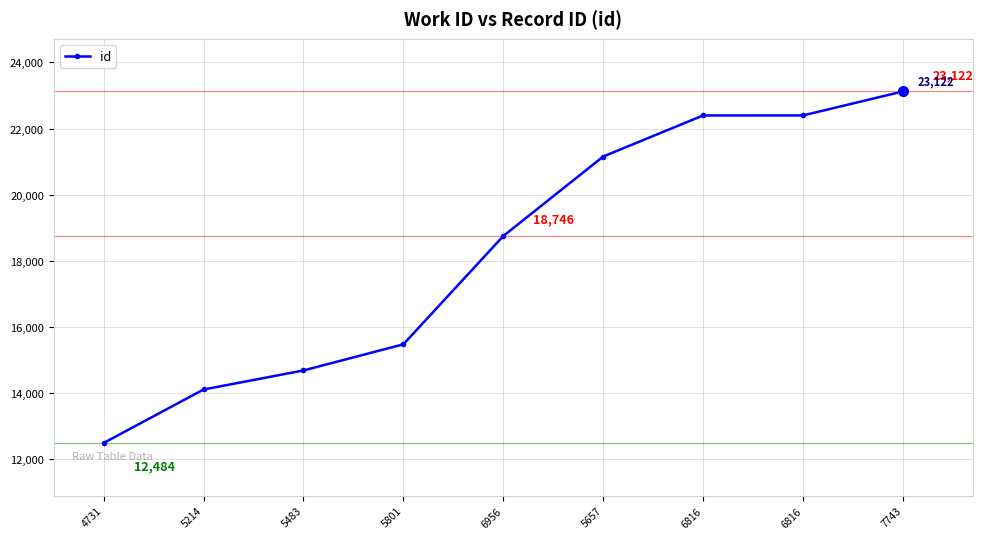

Count the number of categories in the chart.

9